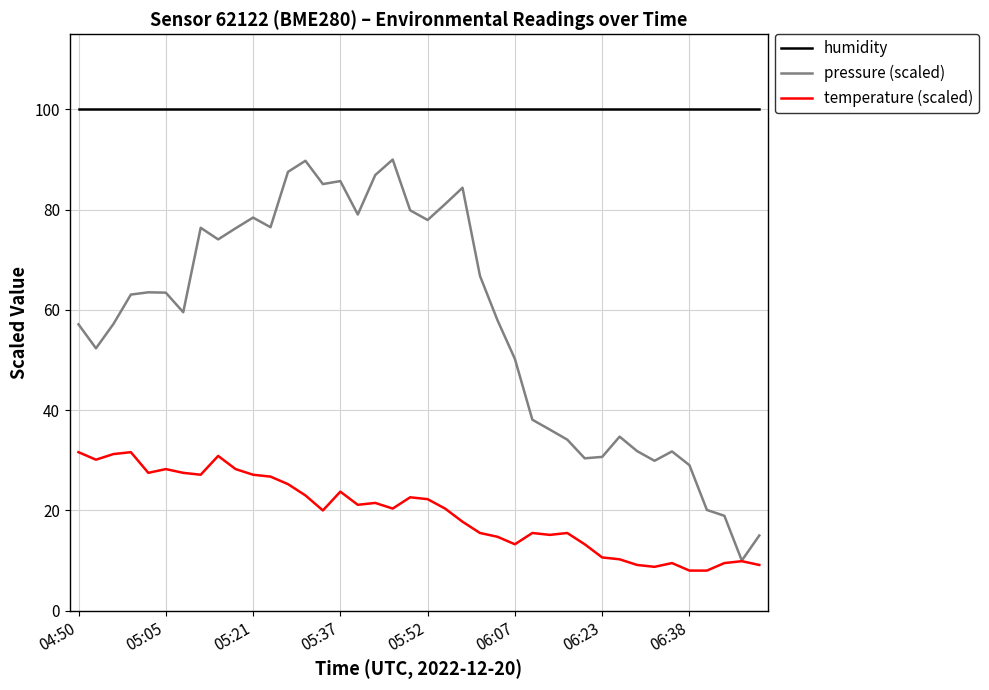

True or false: pressure (scaled) and humidity intersect in this chart.

False